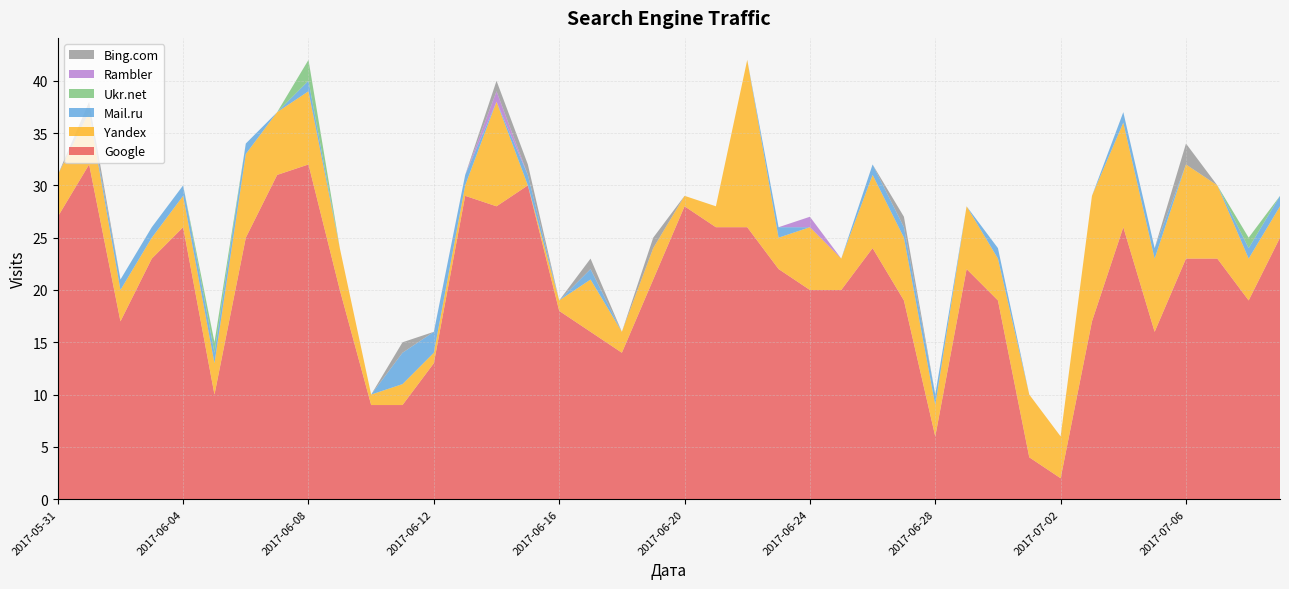

What is the highest value of the Google series?

32